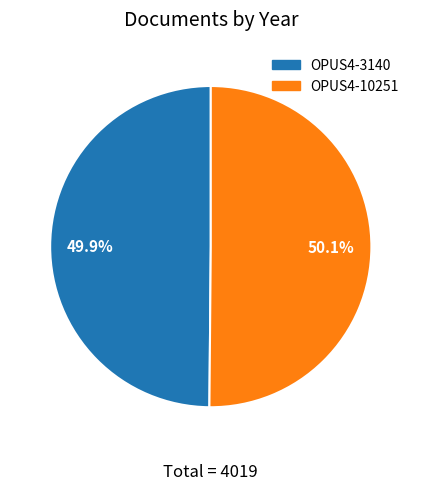

Does any single category account for the majority?

Yes